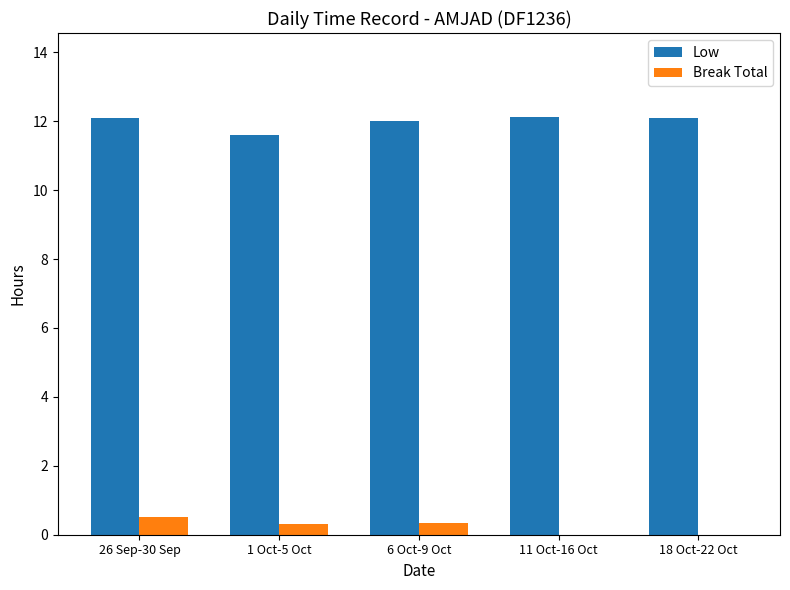

Which series has the largest total across all categories?

Low